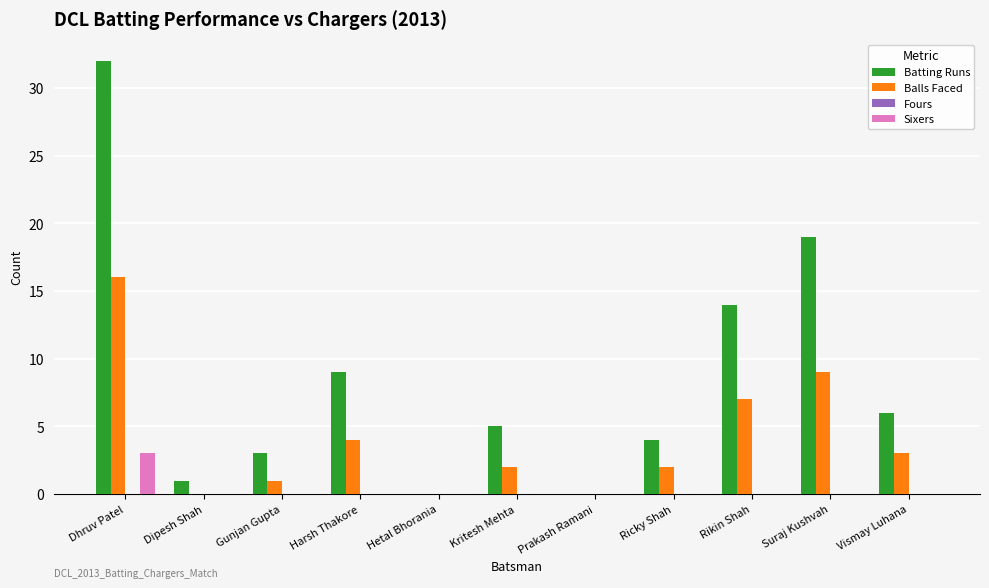

Which category has the highest value across all series?

Dhruv Patel